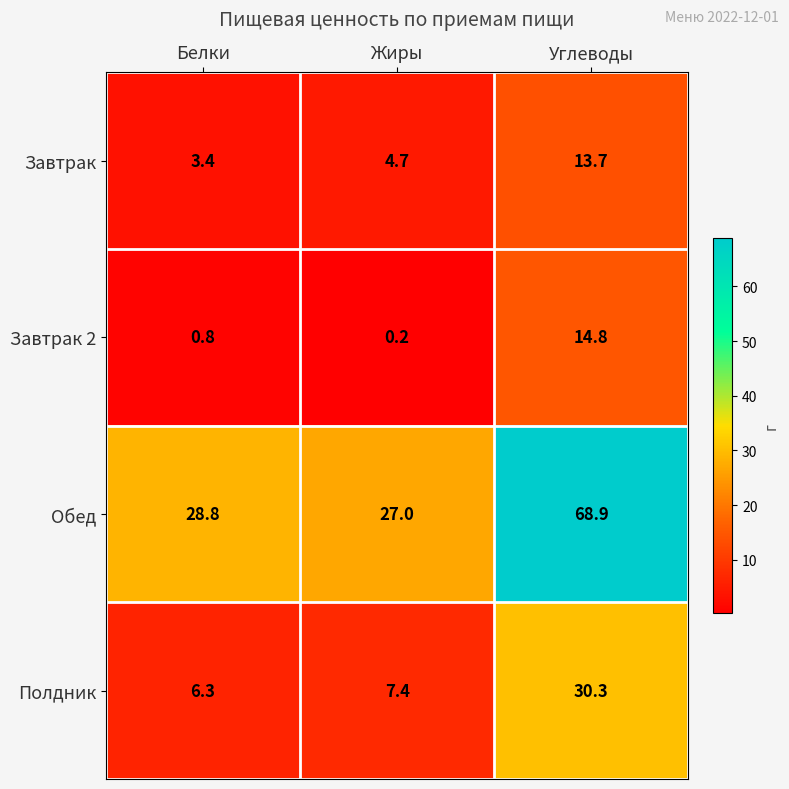

Count the number of categories in the chart.

3